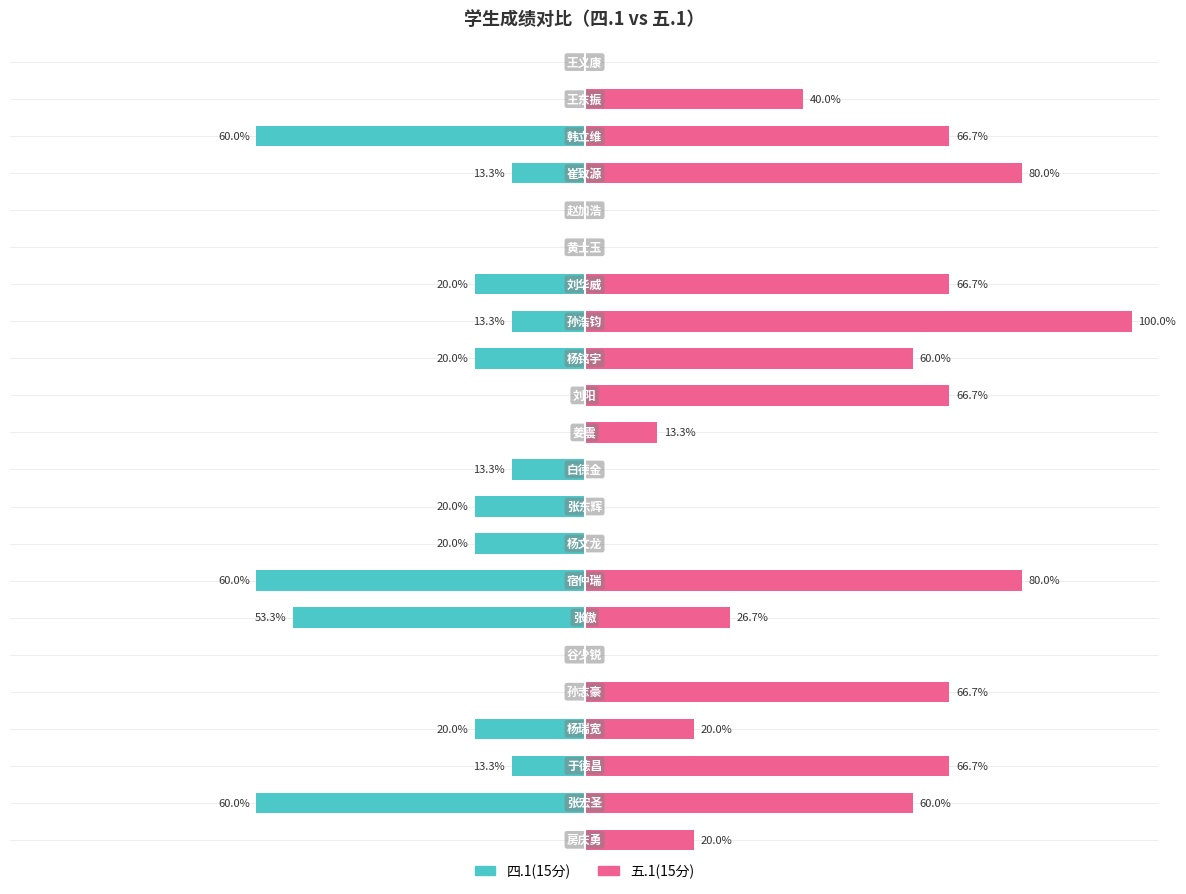

How many positive values does the 五.1(15分) series have?

15